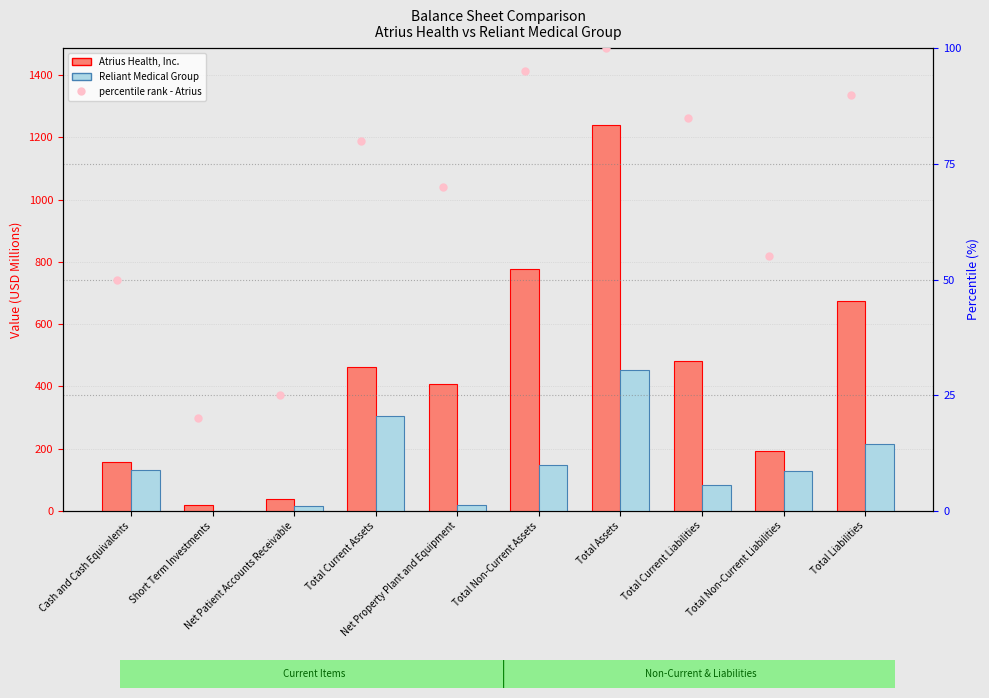

Which category has the lowest value in the percentile rank - Atrius series?

Short Term Investments